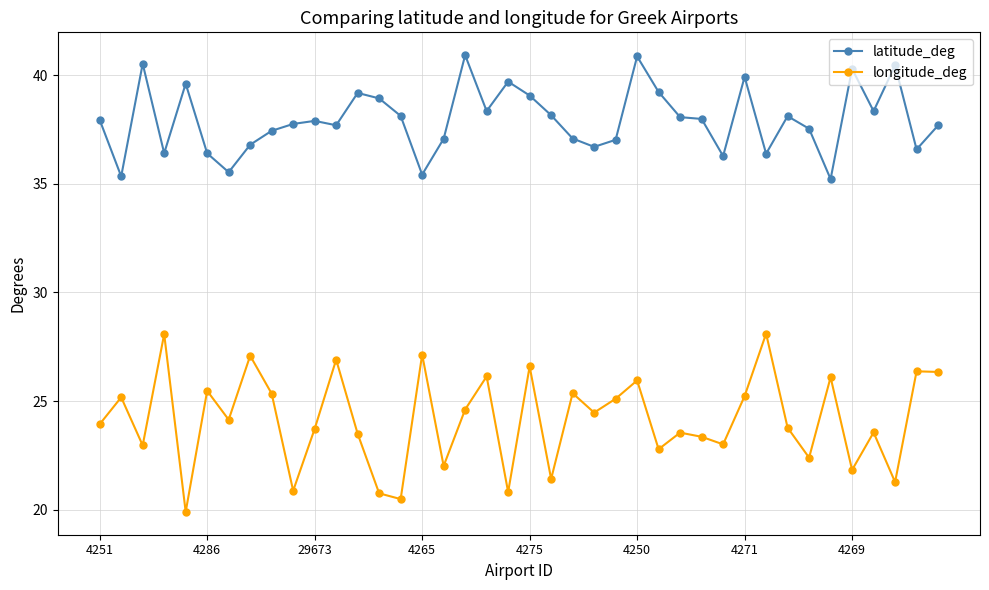

True or false: latitude_deg and longitude_deg intersect in this chart.

False